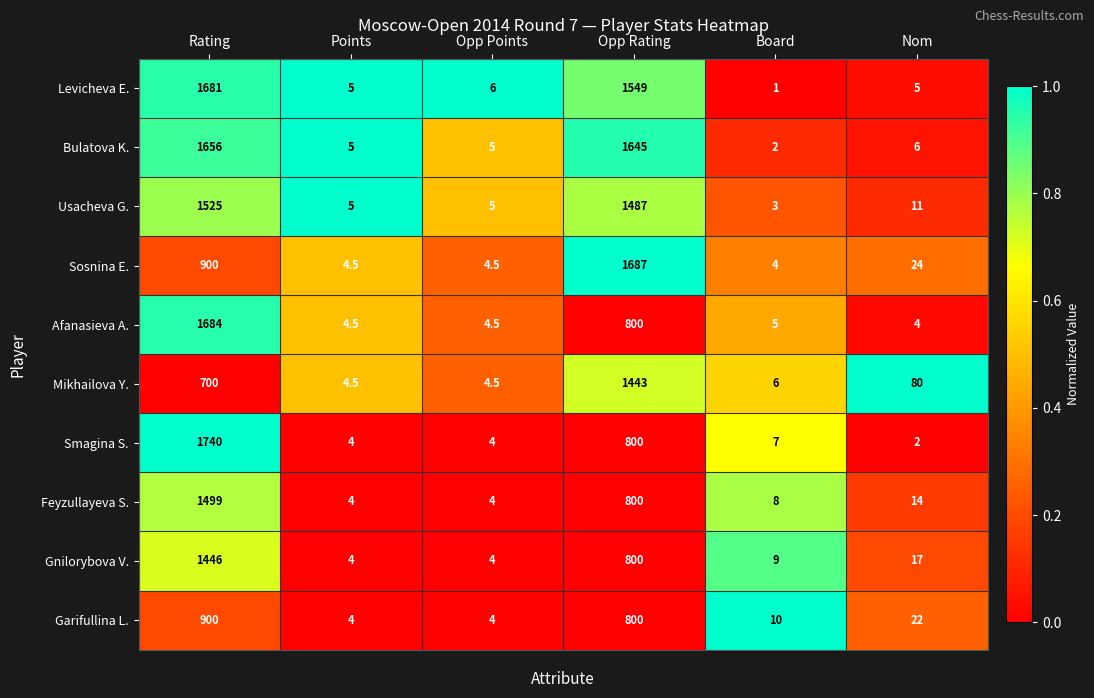

Which series has the widest spread of values?

Smagina S.